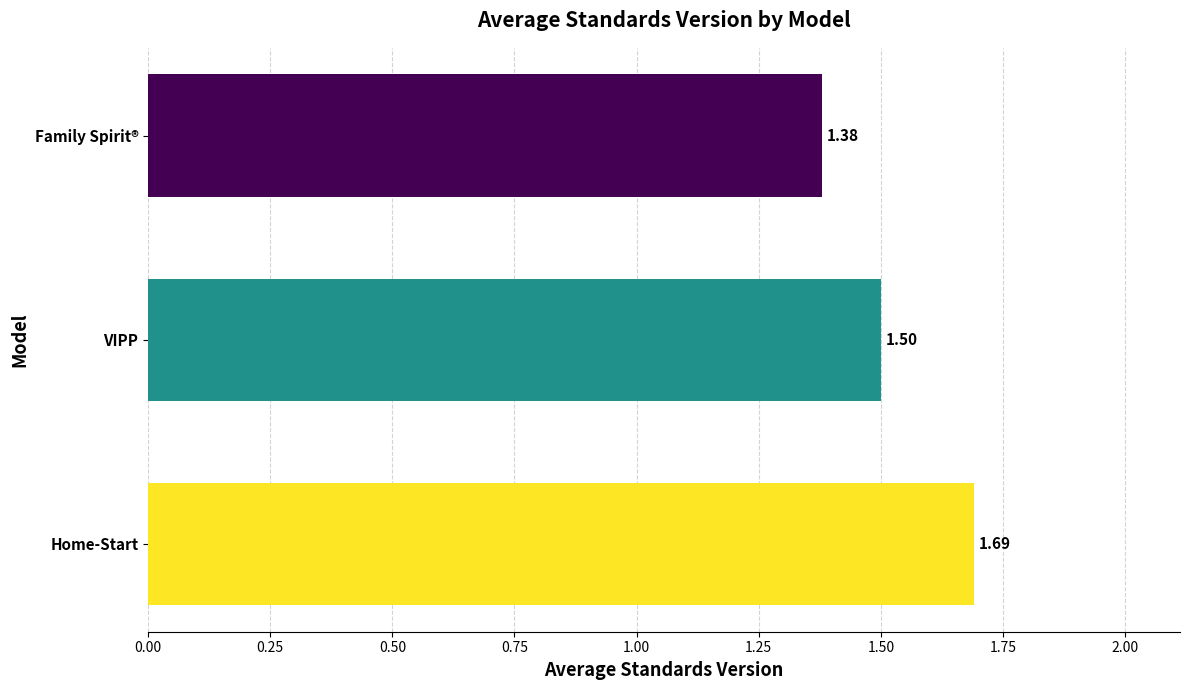

At which label is the value closest to 1?

Family Spirit®